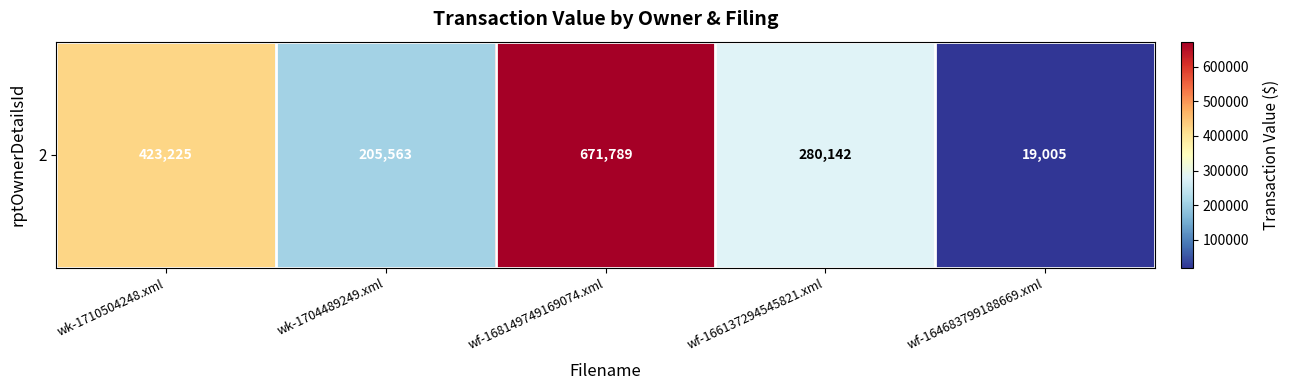

The chart shows a value of 280142 at wf-166137294545821.xml. True or false?

True